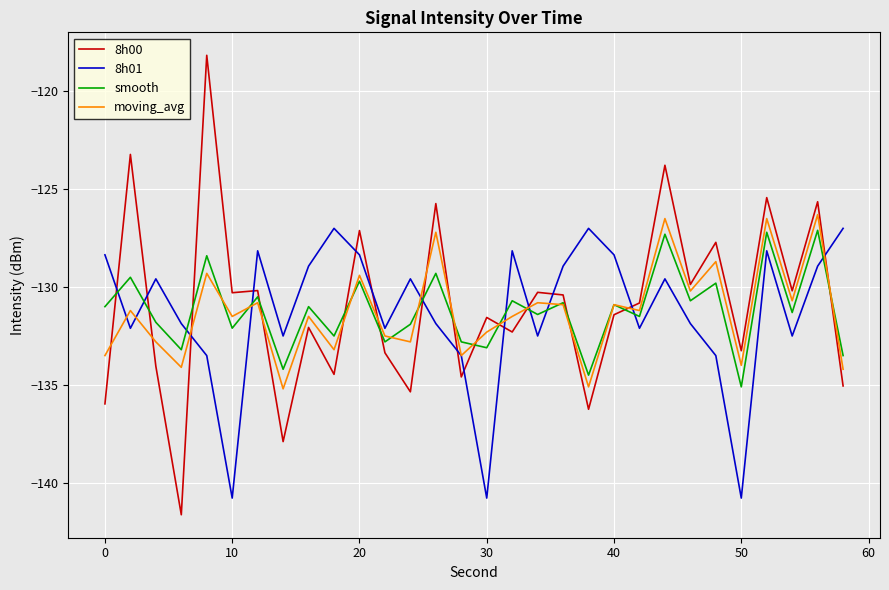

What is the highest value of the moving_avg series?

-126.3